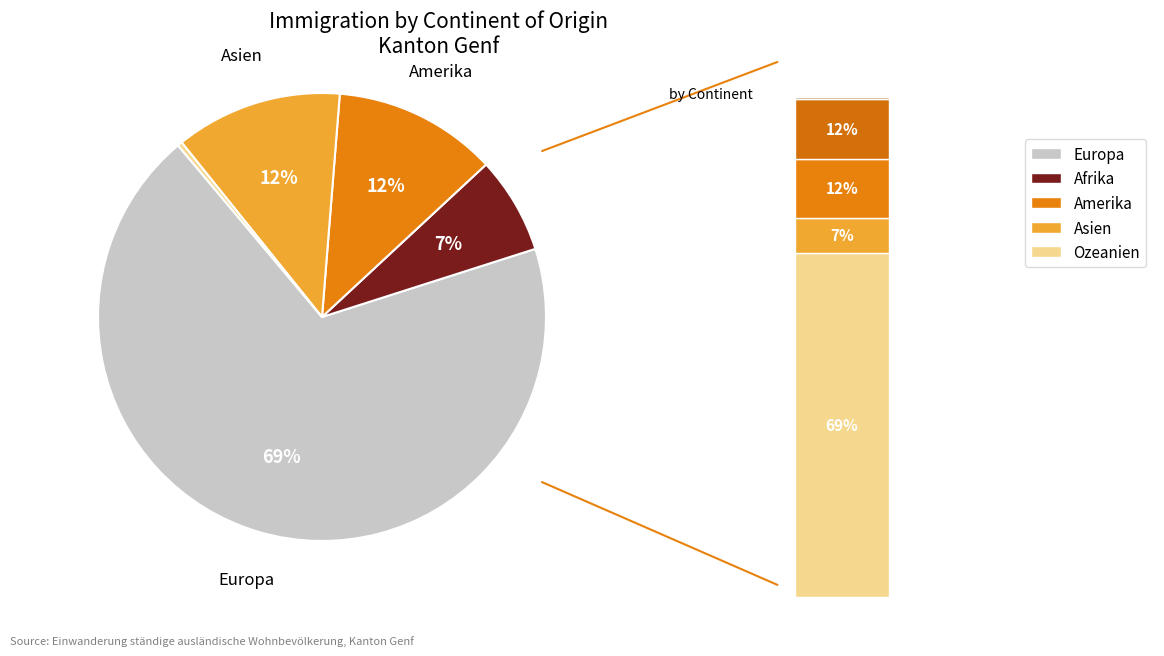

Does Europa account for over 50% of the chart?

Yes